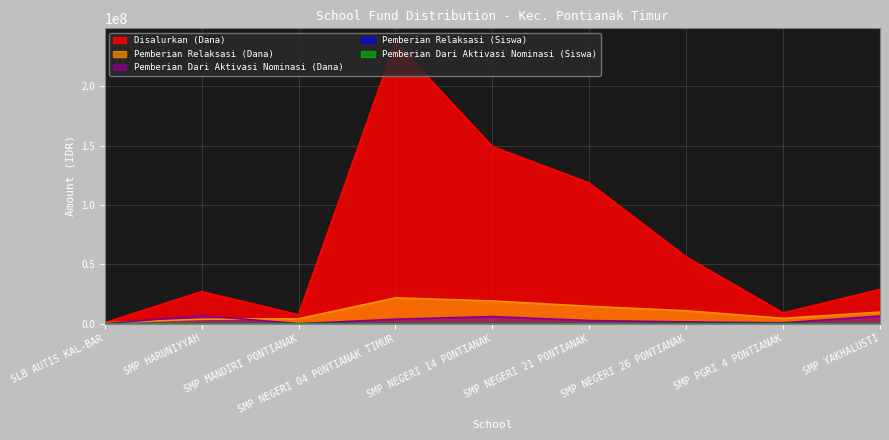

At which label is Pemberian Relaksasi (Dana) closest to 11250000?

SMP NEGERI 26 PONTIANAK